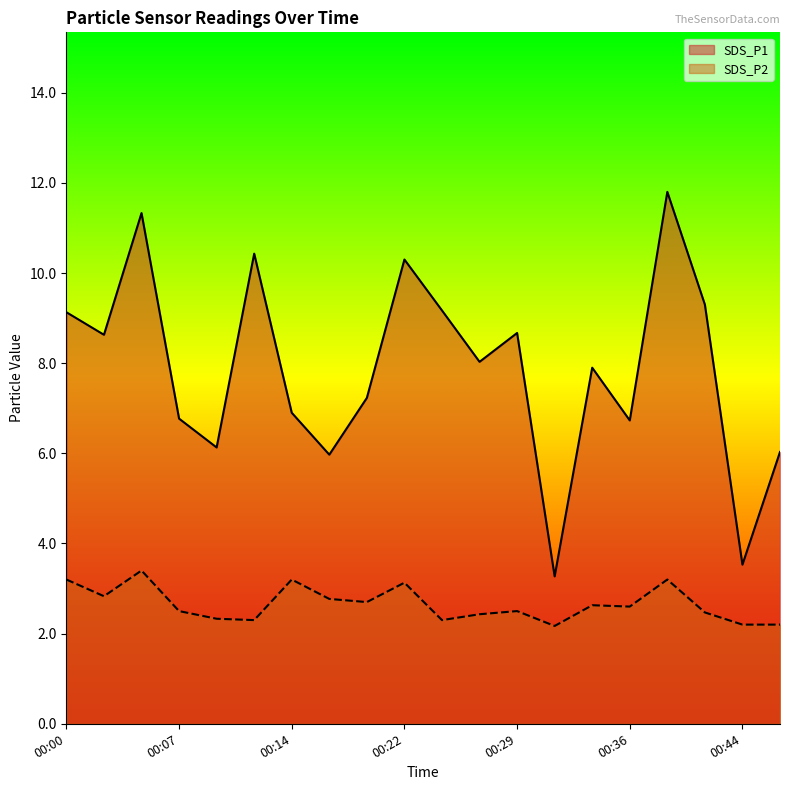

Rank the series by their average value, from highest to lowest.

SDS_P1, SDS_P2